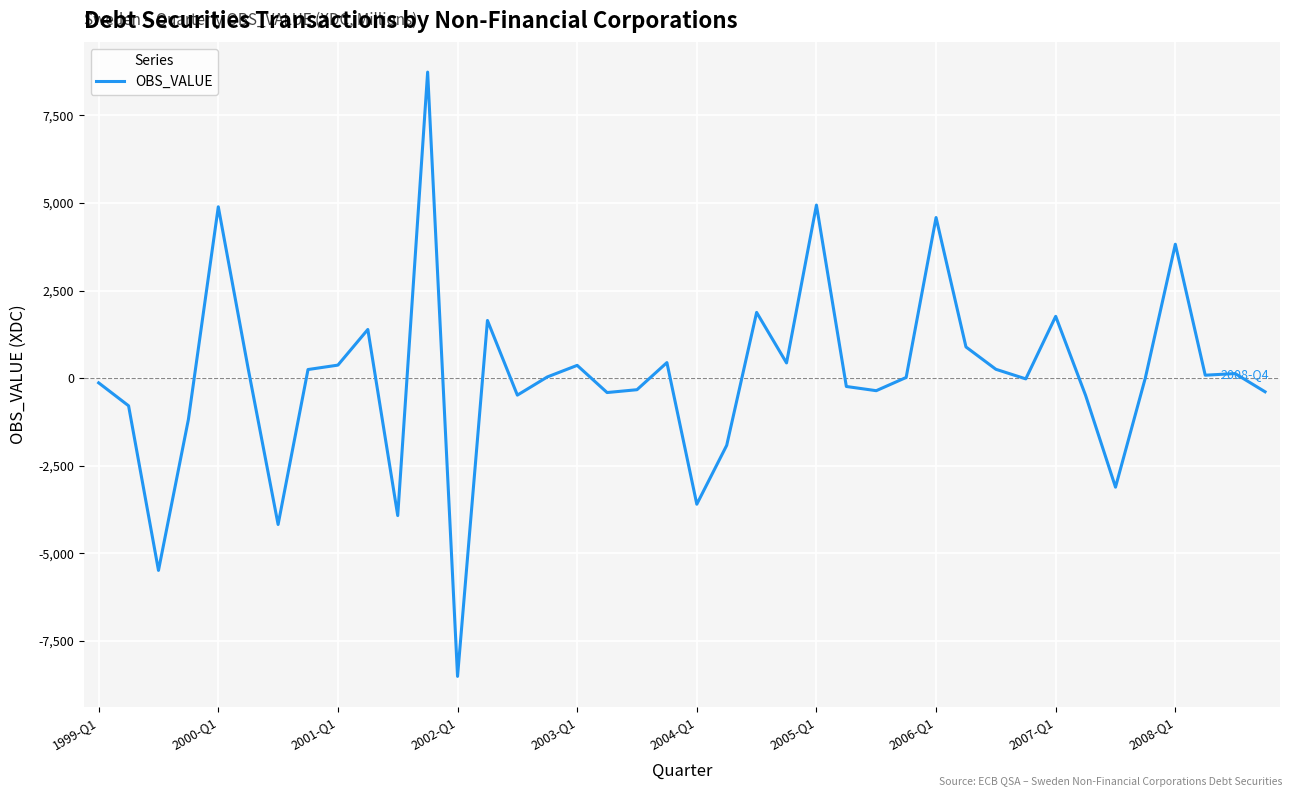

What is the smallest value displayed?

-8516